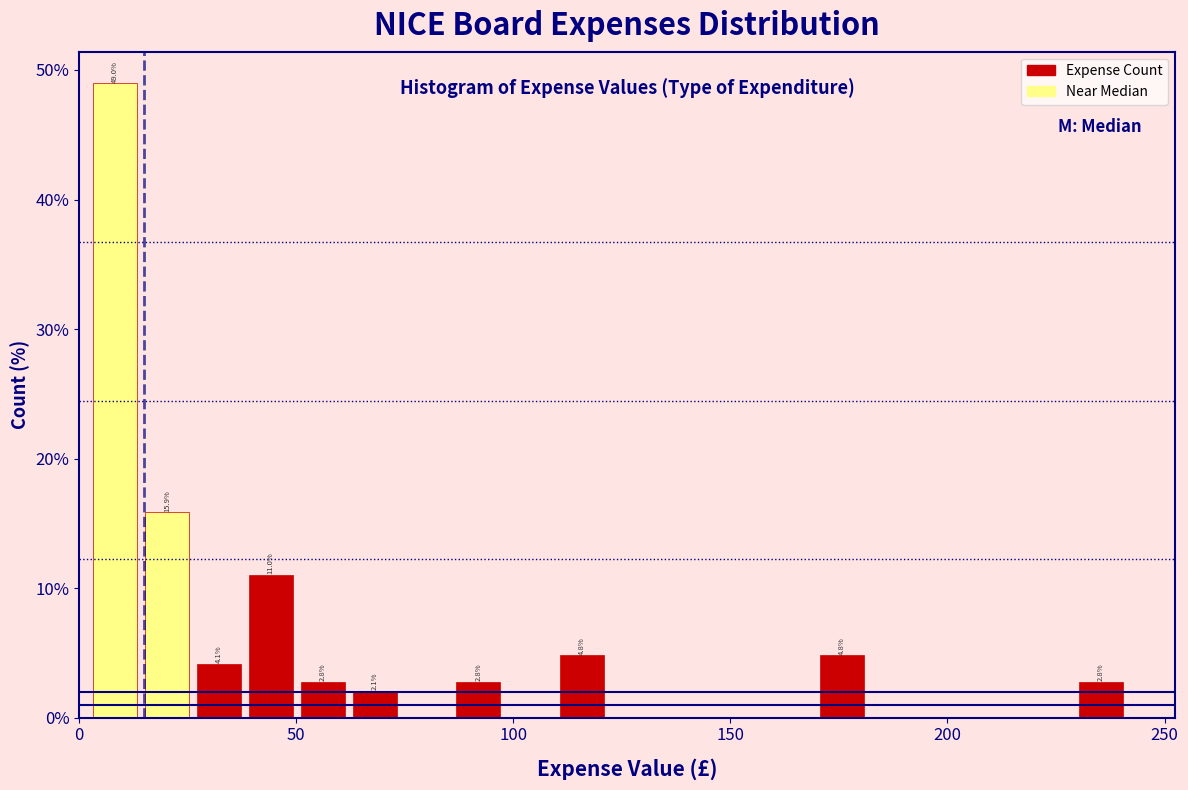

Around what value on the x-axis is the tallest bar? Give the approximate position of its centre, as read against the axis.

10